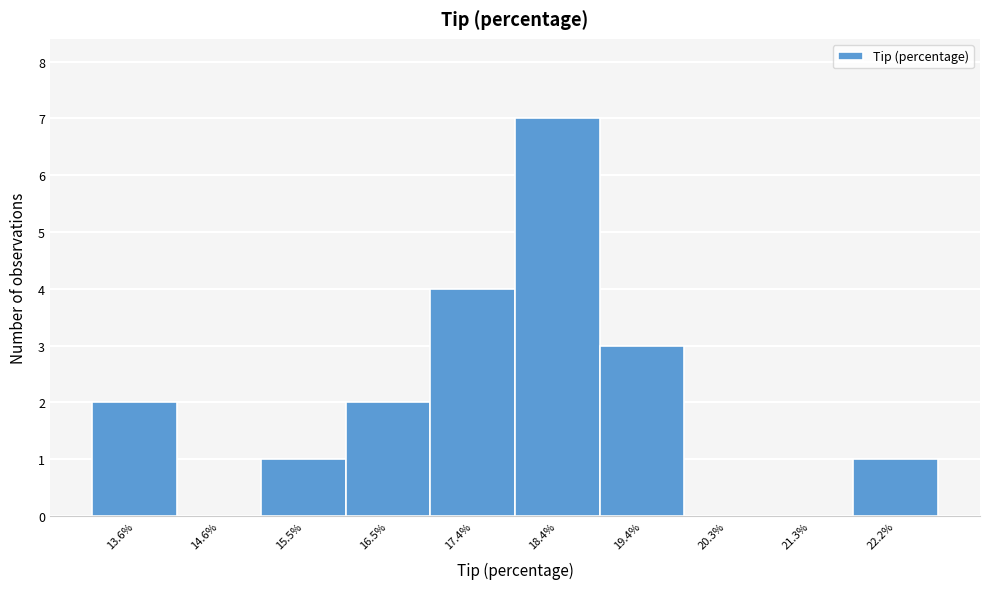

Reading left to right, list all the values displayed in this chart.

13.6%=2	14.6%=0	15.5%=1	16.5%=2	17.4%=4	18.4%=7	19.4%=3	20.3%=0	21.3%=0	22.2%=1